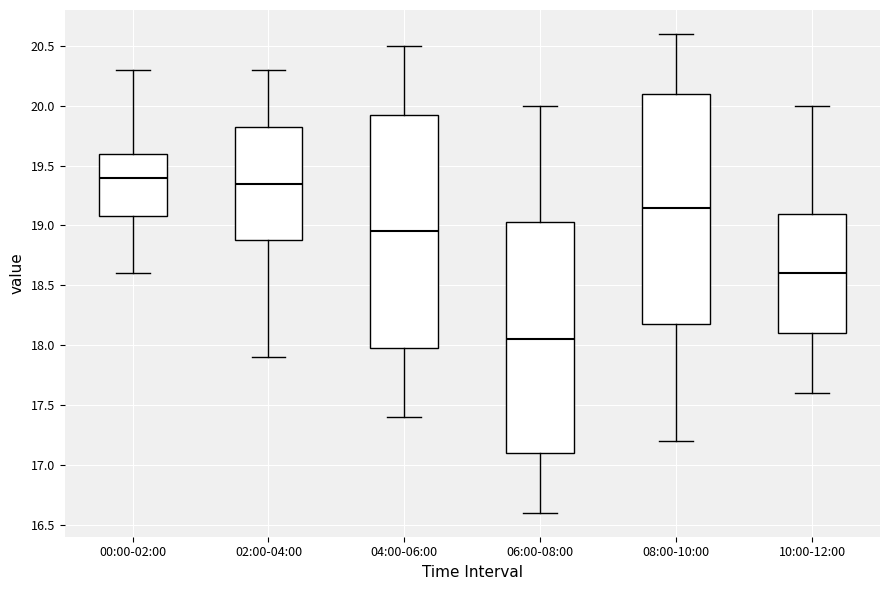

Reading left to right, transcribe this box plot: for each box, give where its median line is, the range the box spans, and where its two whiskers end, as read against the y-axis. The values are not printed on the chart, so give them approximately, as read against the axis.

00:00-02:00: median 19.40, box 19.10 to 19.60, whiskers 18.60 to 20.30
02:00-04:00: median 19.35, box 18.90 to 19.85, whiskers 17.90 to 20.30
04:00-06:00: median 18.95, box 18.00 to 19.95, whiskers 17.40 to 20.50
06:00-08:00: median 18.05, box 17.10 to 19.05, whiskers 16.60 to 20.00
08:00-10:00: median 19.15, box 18.20 to 20.10, whiskers 17.20 to 20.60
10:00-12:00: median 18.60, box 18.10 to 19.10, whiskers 17.60 to 20.00